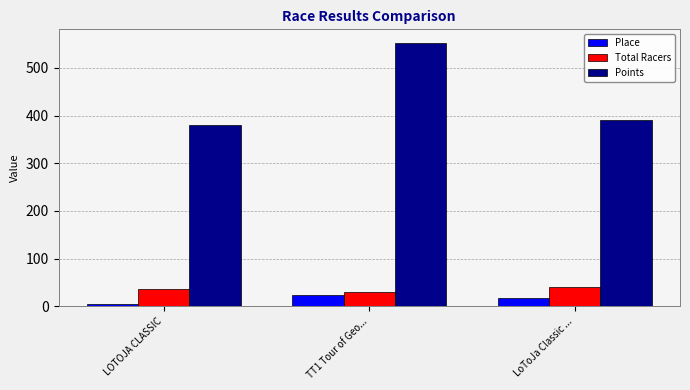

Rank the series at TT1 Tour of Geo... from highest to lowest value.

Points, Total Racers, Place